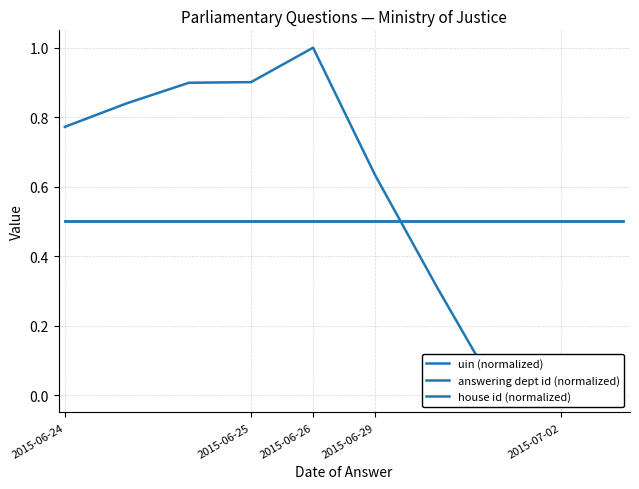

How many distinct data groups are displayed?

3